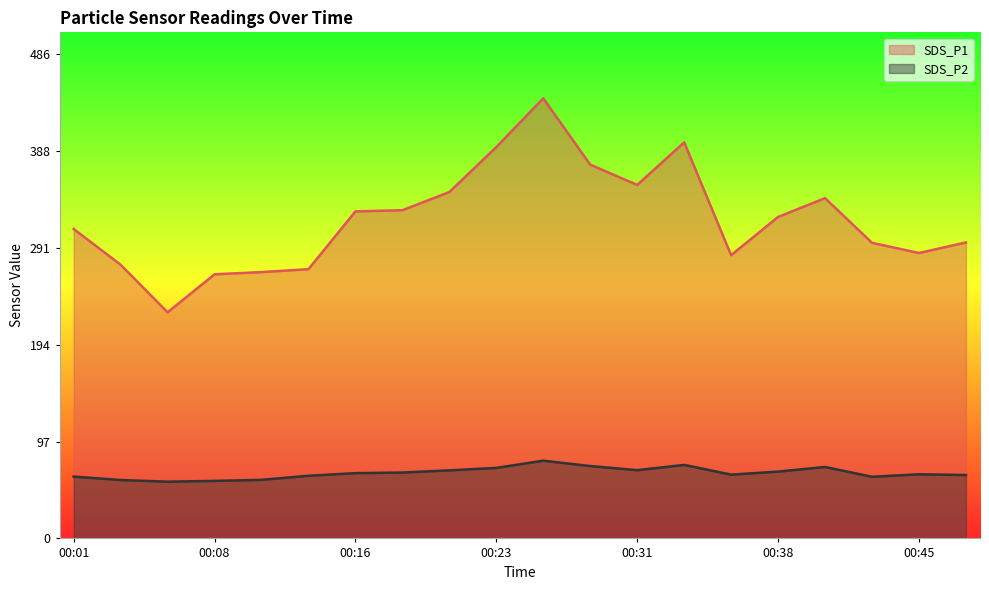

Rank the categories by SDS_P2 value from highest to lowest.

00:26, 00:33, 00:28, 00:41, 00:23, 00:31, 00:21, 00:38, 00:18, 00:16, 00:45, 00:36, 00:48, 00:13, 00:01, 00:43, 00:11, 00:03, 00:08, 00:06